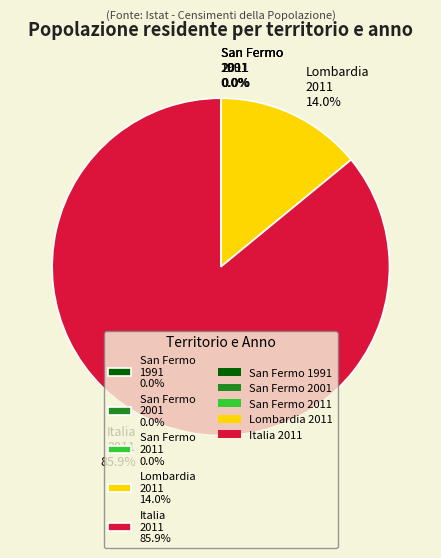

Combined, do Lombardia 2011 14.0% and Italia 2011 85.9% account for over 50%?

Yes